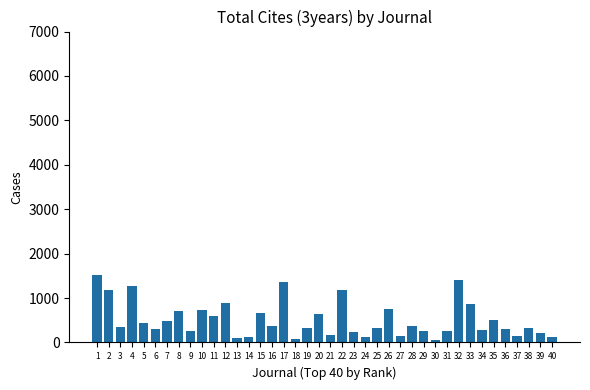

What is the value of the 4th bar from the left?

1263